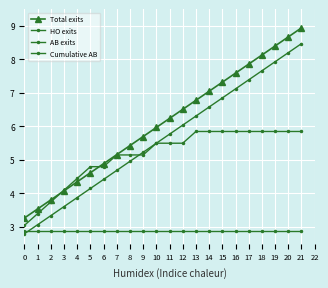

How many data points in Cumulative AB are above 5?

15